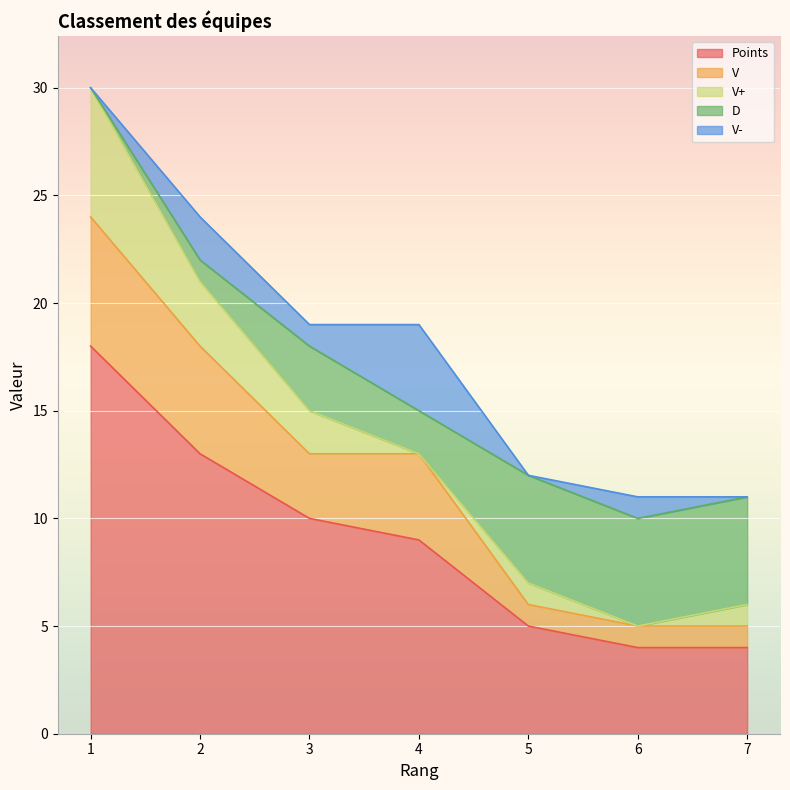

At which label is Points closest to 11?

3